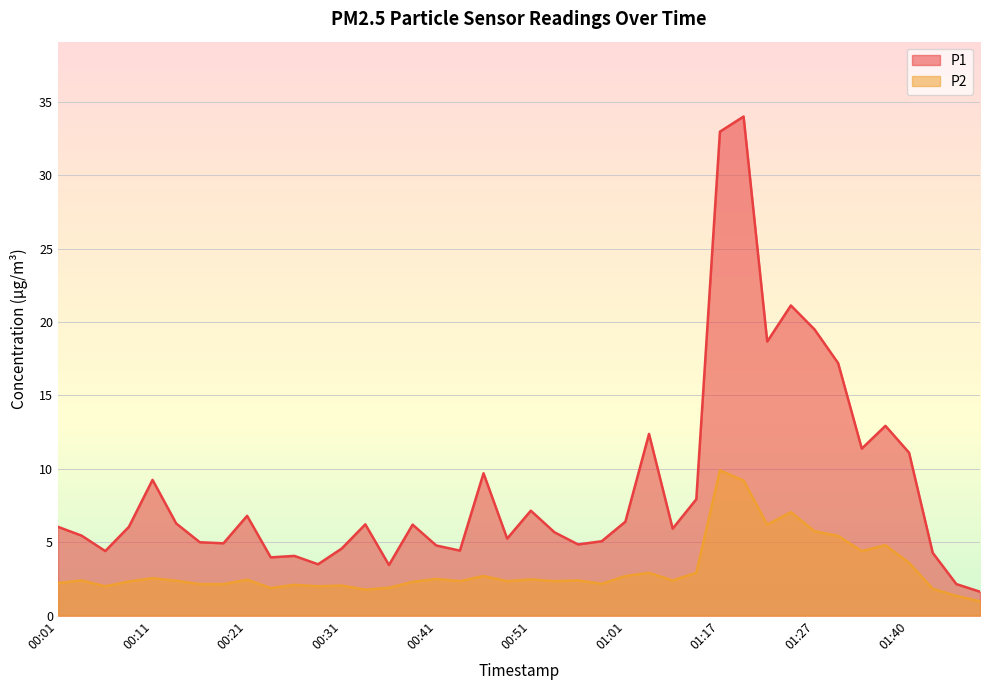

Reading left to right, extract all data points from this chart.

P1: 6.0	5.5	4.4	6.0	9.2	6.3	5.0	4.9	6.8	4.0	4.1	3.5	4.6	6.2	3.5	6.2	4.8	4.4	9.7	5.2	7.2	5.7	4.8	5.1	6.4	12.4	5.9	7.9	33.0	34.0	18.7	21.1	19.5	17.2	11.4	12.9	11.1	4.3	2.1	1.6
P2: 2.2	2.4	2.0	2.3	2.5	2.4	2.1	2.1	2.5	1.9	2.1	2.0	2.0	1.8	1.9	2.3	2.5	2.4	2.7	2.4	2.5	2.4	2.4	2.2	2.7	2.9	2.4	2.9	9.9	9.2	6.2	7.0	5.8	5.4	4.4	4.8	3.6	1.8	1.4	1.0